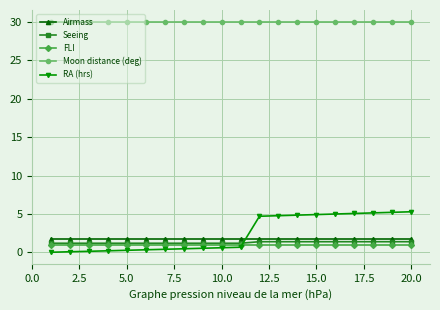

What is the average value of the Airmass series?

1.7